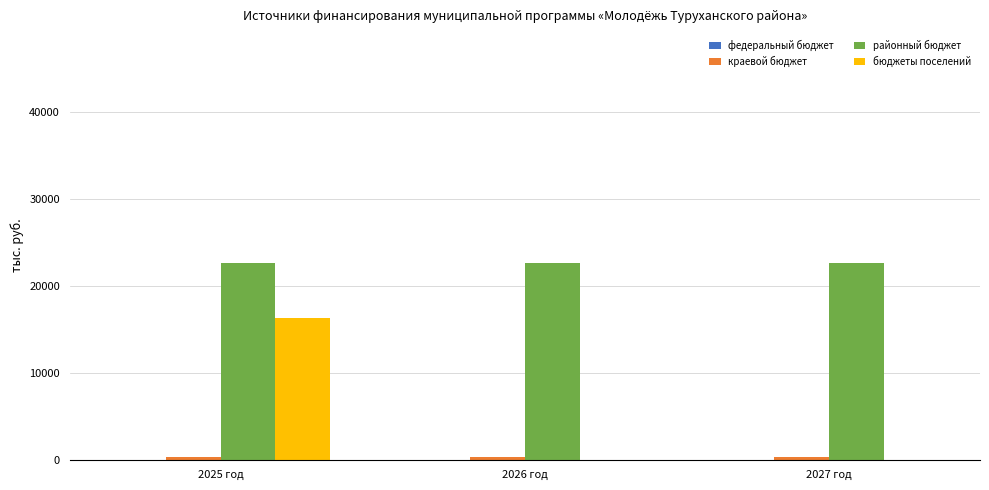

What is the spread (max minus min) of values at 2026 год?

22692.5